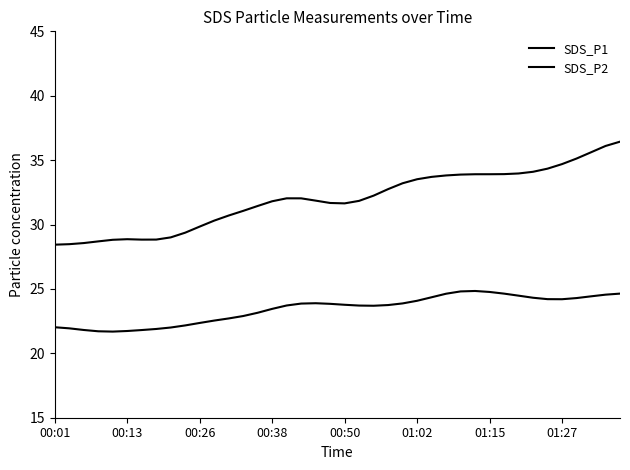

What is the difference between the maximum and minimum values in the SDS_P1 series?

8.0